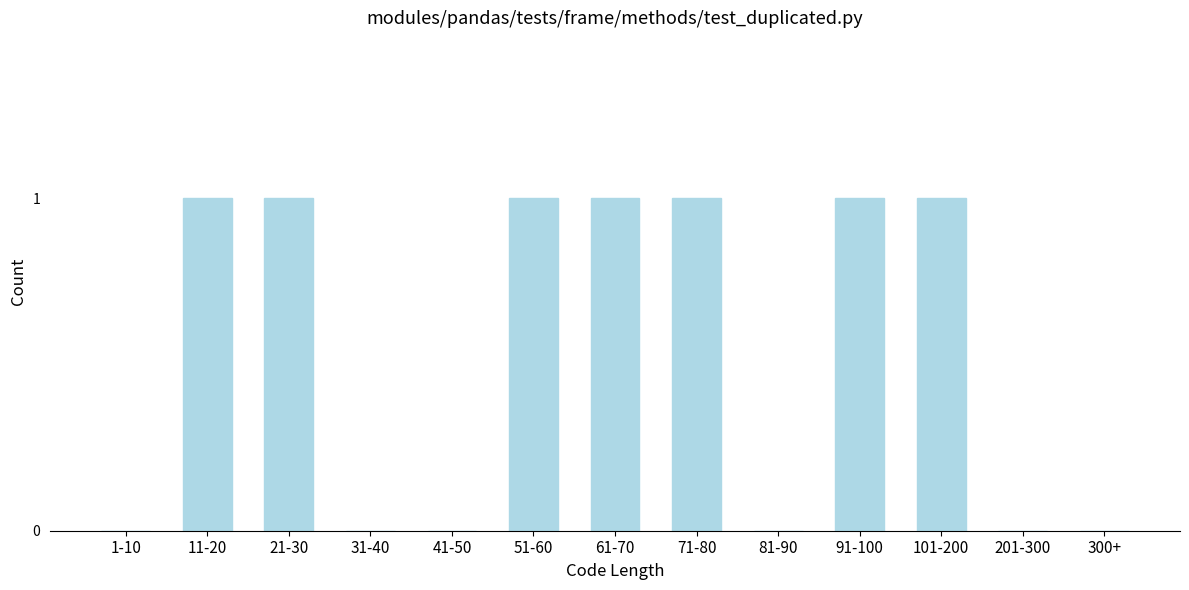

Reading right to left, what are all the values shown in this chart?

300+=0	201-300=0	101-200=1	91-100=1	81-90=0	71-80=1	61-70=1	51-60=1	41-50=0	31-40=0	21-30=1	11-20=1	1-10=0